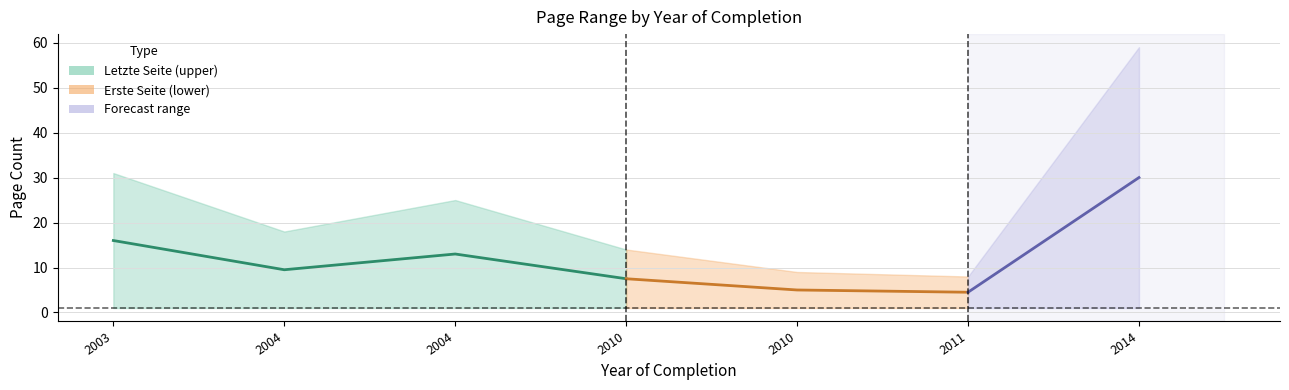

Does the chart display data point markers on the line(s)?

No